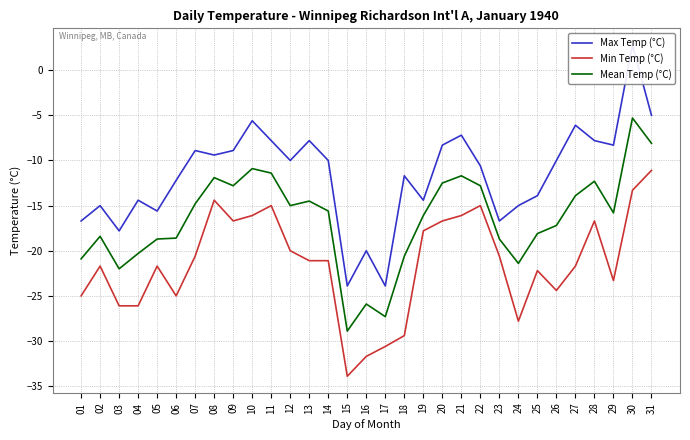

The value of Min Temp (°C) at 18 is -39.9. True or false?

False